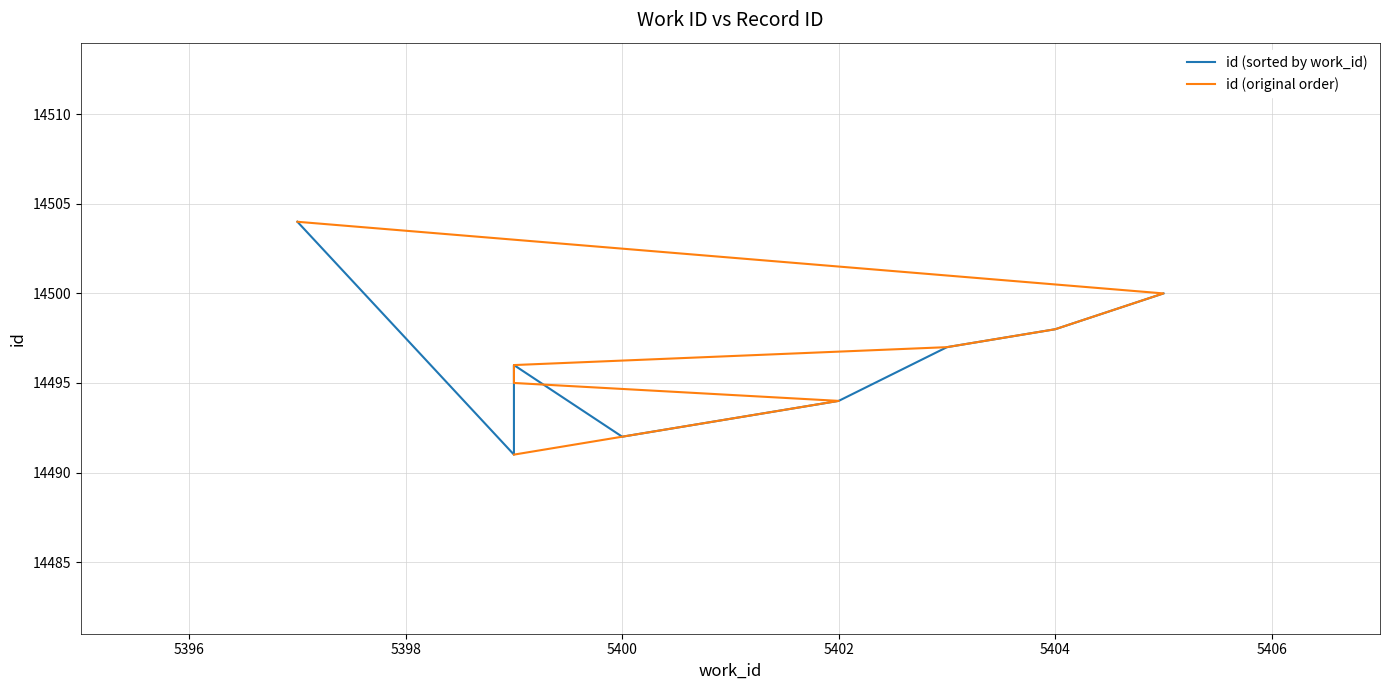

The id (original order) series shows 25647 at 5404. True or false?

False